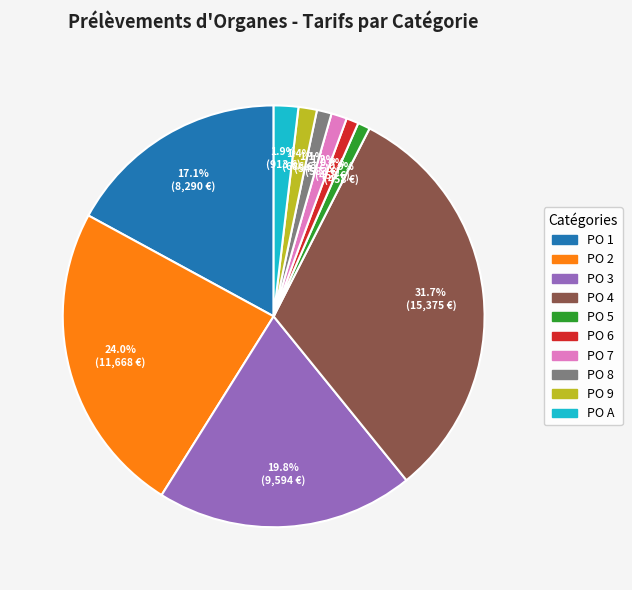

To the nearest percent, what portion does PO 2 represent?

24%